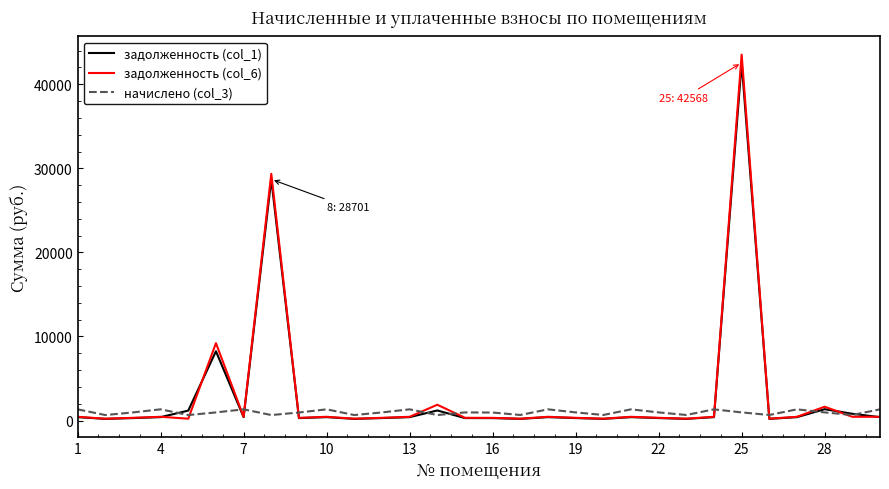

Which series has the largest range (max minus min)?

задолженность (col_6)